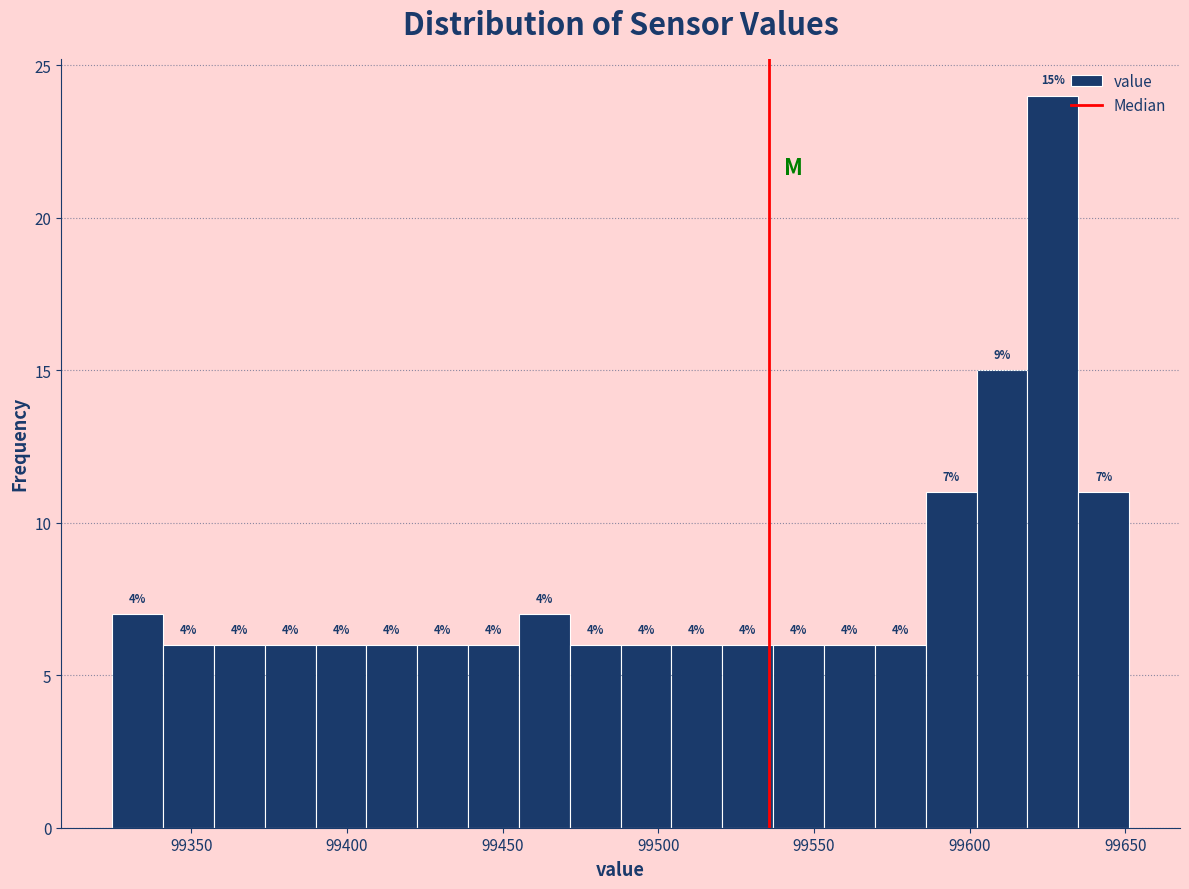

Read against the x-axis, roughly where is the centre of the tallest bar?

99625